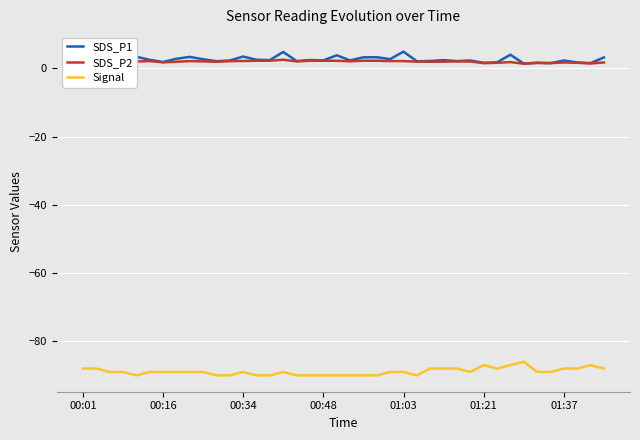

What is the smallest value displayed?

-90.0